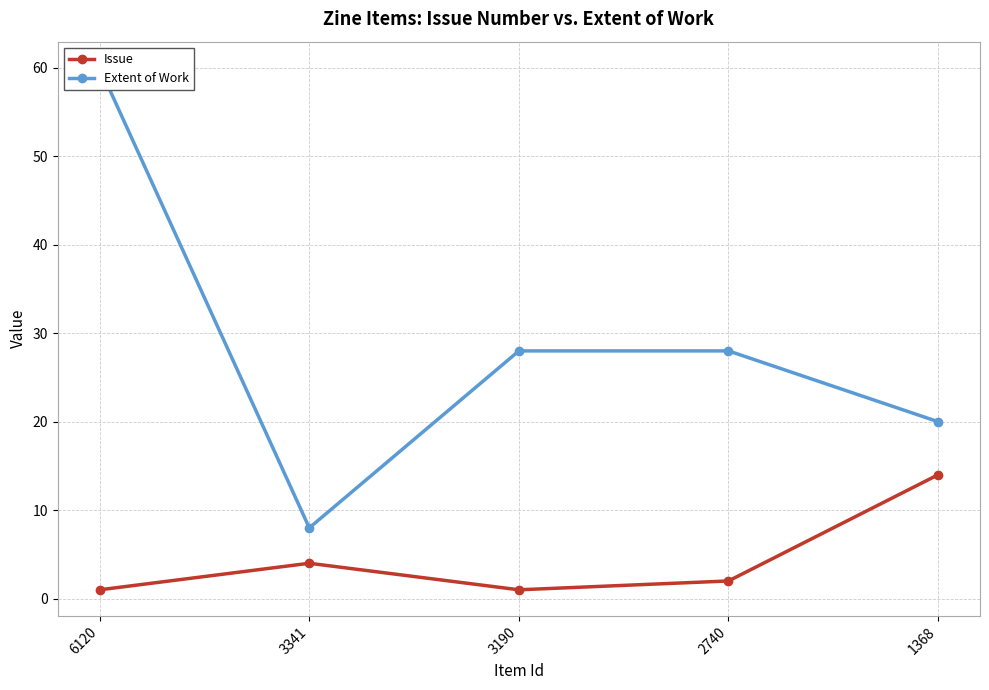

Which series has the widest spread of values?

Extent of Work